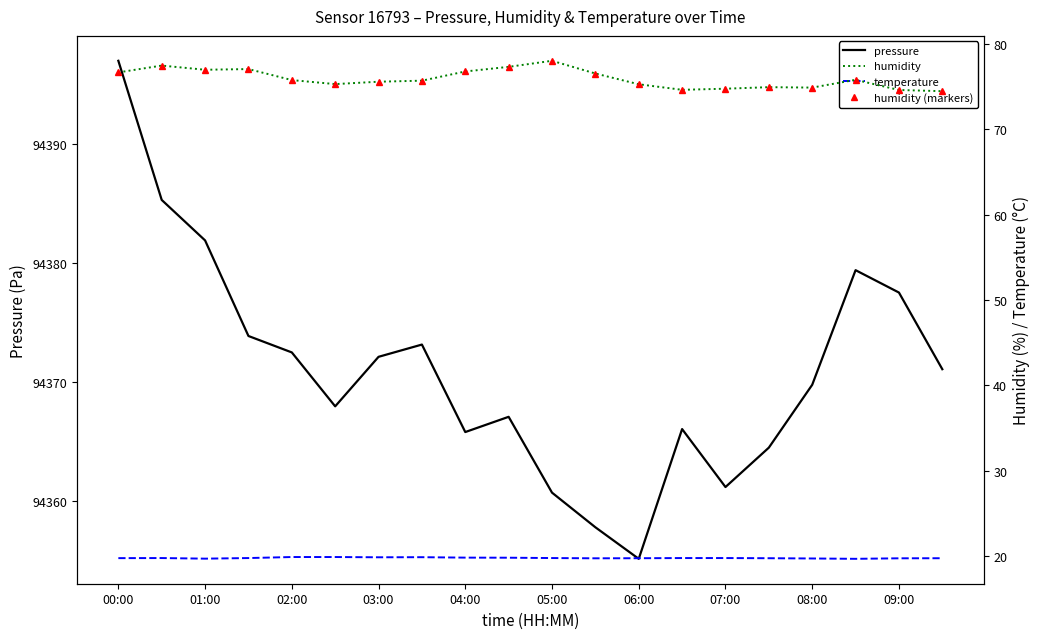

Which category has the lowest value in the pressure series?

06:00